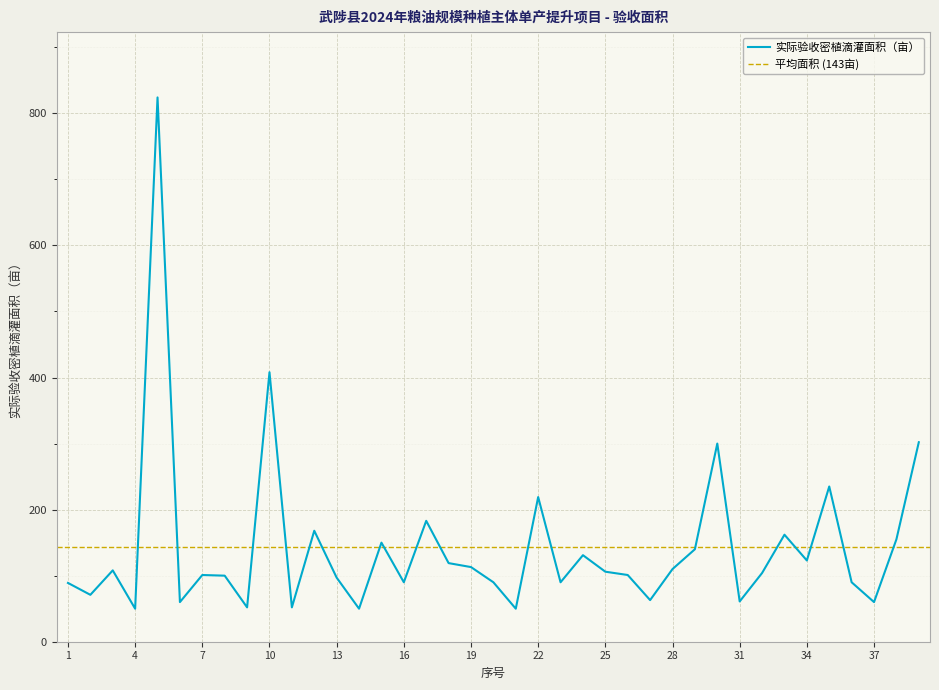

What value does the data have at 25?

106